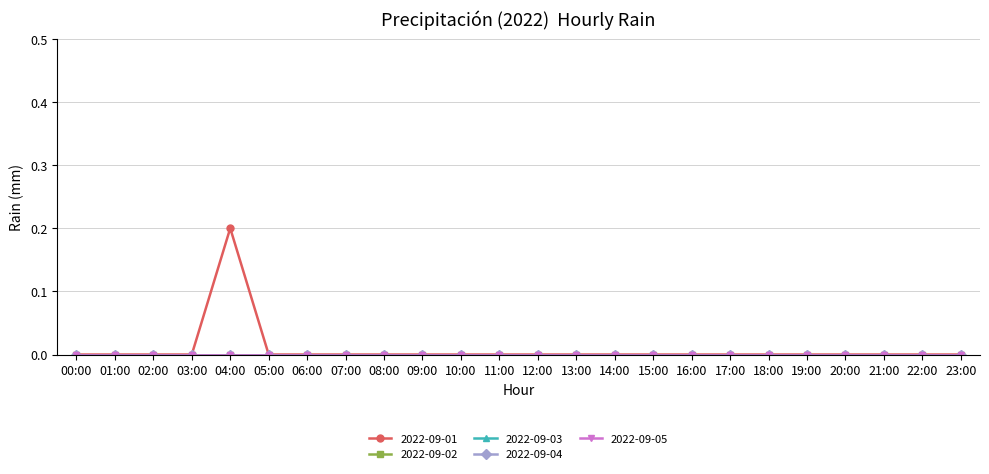

Reading left to right, list all the values displayed in this chart.

2022-09-01: 00:00=0.0	01:00=0.0	02:00=0.0	03:00=0.0	04:00=0.2	05:00=0.0	06:00=0.0	07:00=0.0	08:00=0.0	09:00=0.0	10:00=0.0	11:00=0.0	12:00=0.0	13:00=0.0	14:00=0.0	15:00=0.0	16:00=0.0	17:00=0.0	18:00=0.0	19:00=0.0	20:00=0.0	21:00=0.0	22:00=0.0	23:00=0.0
2022-09-02: 00:00=0.0	01:00=0.0	02:00=0.0	03:00=0.0	04:00=0.0	05:00=0.0	06:00=0.0	07:00=0.0	08:00=0.0	09:00=0.0	10:00=0.0	11:00=0.0	12:00=0.0	13:00=0.0	14:00=0.0	15:00=0.0	16:00=0.0	17:00=0.0	18:00=0.0	19:00=0.0	20:00=0.0	21:00=0.0	22:00=0.0	23:00=0.0
2022-09-03: 00:00=0.0	01:00=0.0	02:00=0.0	03:00=0.0	04:00=0.0	05:00=0.0	06:00=0.0	07:00=0.0	08:00=0.0	09:00=0.0	10:00=0.0	11:00=0.0	12:00=0.0	13:00=0.0	14:00=0.0	15:00=0.0	16:00=0.0	17:00=0.0	18:00=0.0	19:00=0.0	20:00=0.0	21:00=0.0	22:00=0.0	23:00=0.0
2022-09-04: 00:00=0.0	01:00=0.0	02:00=0.0	03:00=0.0	04:00=0.0	05:00=0.0	06:00=0.0	07:00=0.0	08:00=0.0	09:00=0.0	10:00=0.0	11:00=0.0	12:00=0.0	13:00=0.0	14:00=0.0	15:00=0.0	16:00=0.0	17:00=0.0	18:00=0.0	19:00=0.0	20:00=0.0	21:00=0.0	22:00=0.0	23:00=0.0
2022-09-05: 00:00=0.0	01:00=0.0	02:00=0.0	03:00=0.0	04:00=0.0	05:00=0.0	06:00=0.0	07:00=0.0	08:00=0.0	09:00=0.0	10:00=0.0	11:00=0.0	12:00=0.0	13:00=0.0	14:00=0.0	15:00=0.0	16:00=0.0	17:00=0.0	18:00=0.0	19:00=0.0	20:00=0.0	21:00=0.0	22:00=0.0	23:00=0.0